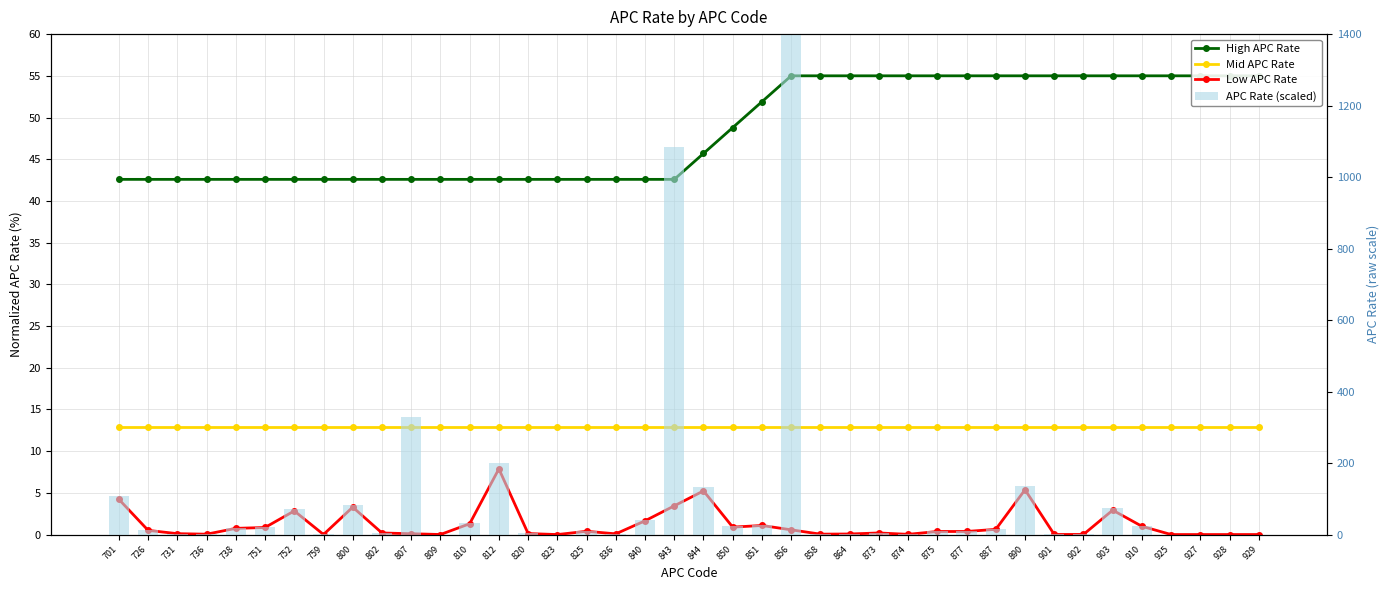

What value does the High APC Rate series have at 877?

55.0